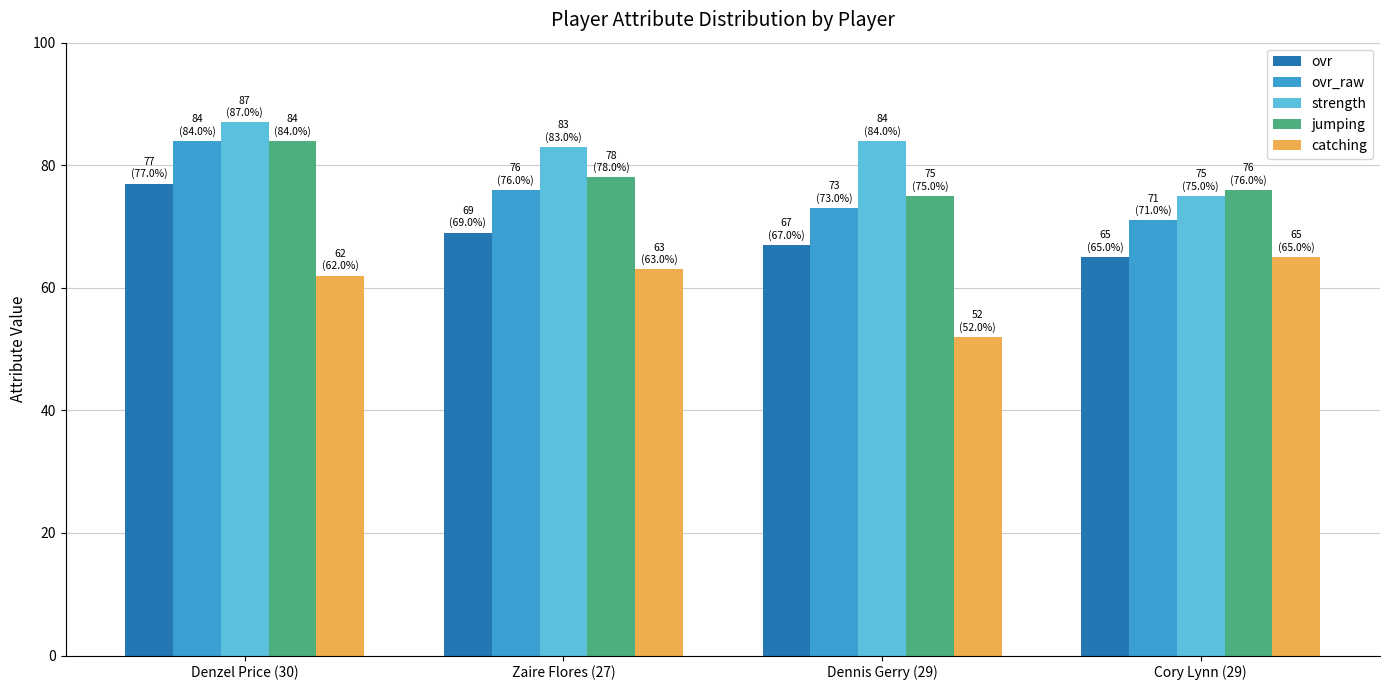

What is the difference between the ovr values at Cory Lynn (29) and Denzel Price (30)?

12